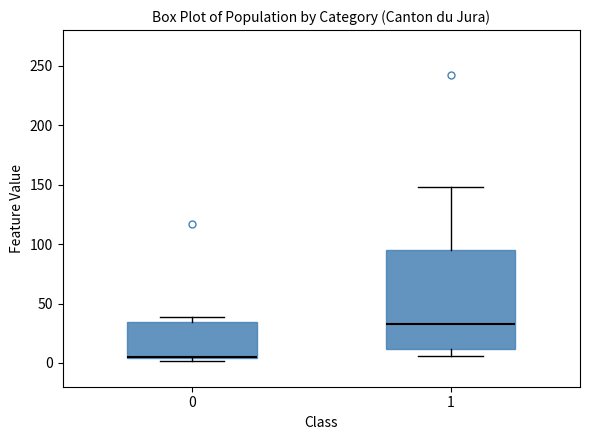

Where is the upper edge of the box at x = 1 on the y-axis? The values are not printed on the chart, so give them approximately, as read against the axis.

95